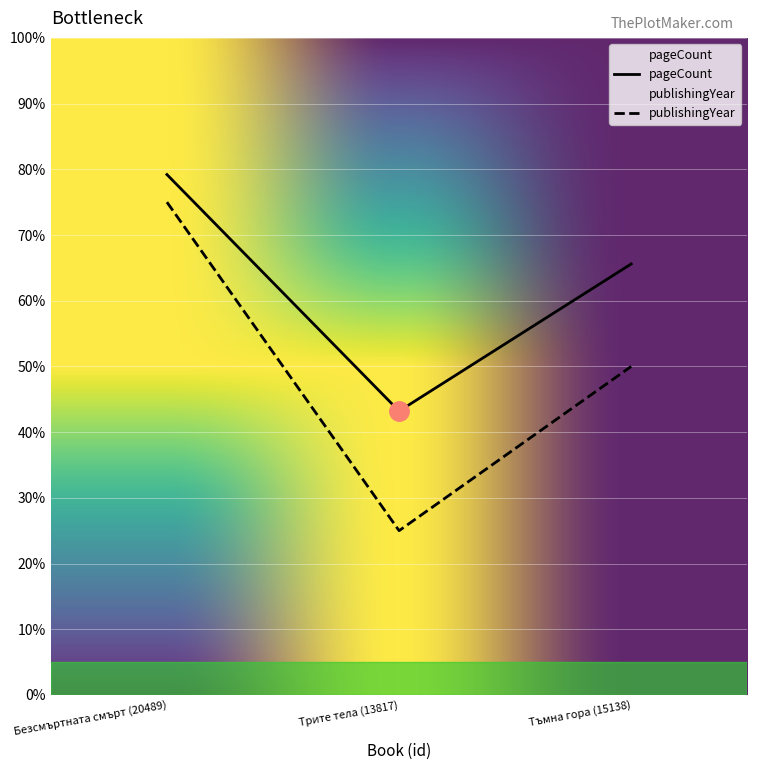

Reading left to right, what are all the values shown in this chart?

pageCount: Безсмъртната смърт (20489)=79.2	Трите тела (13817)=43.2	Тъмна гора (15138)=65.6
publishingYear: Безсмъртната смърт (20489)=75.0	Трите тела (13817)=25.0	Тъмна гора (15138)=50.0